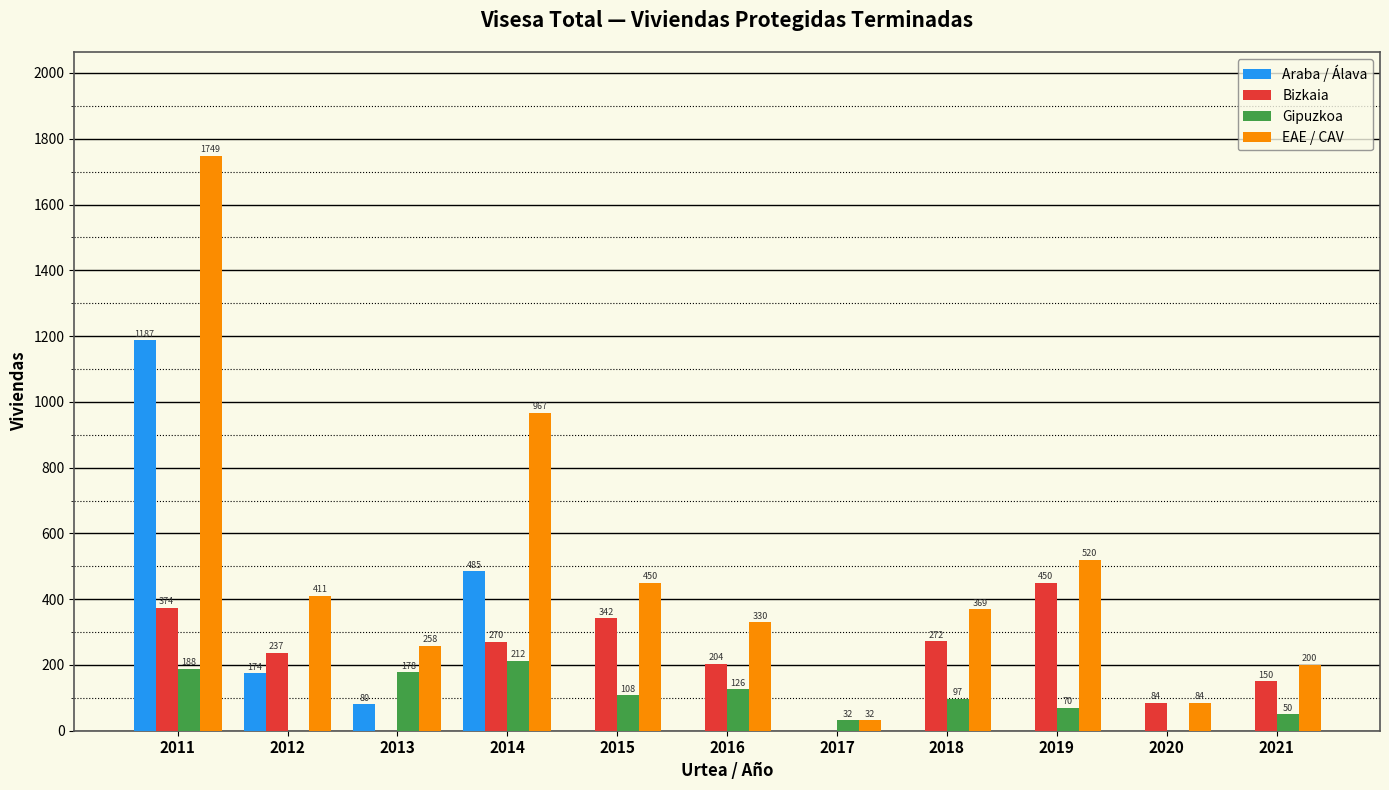

What is the sum of the Gipuzkoa values at 2014 and 2018?

309